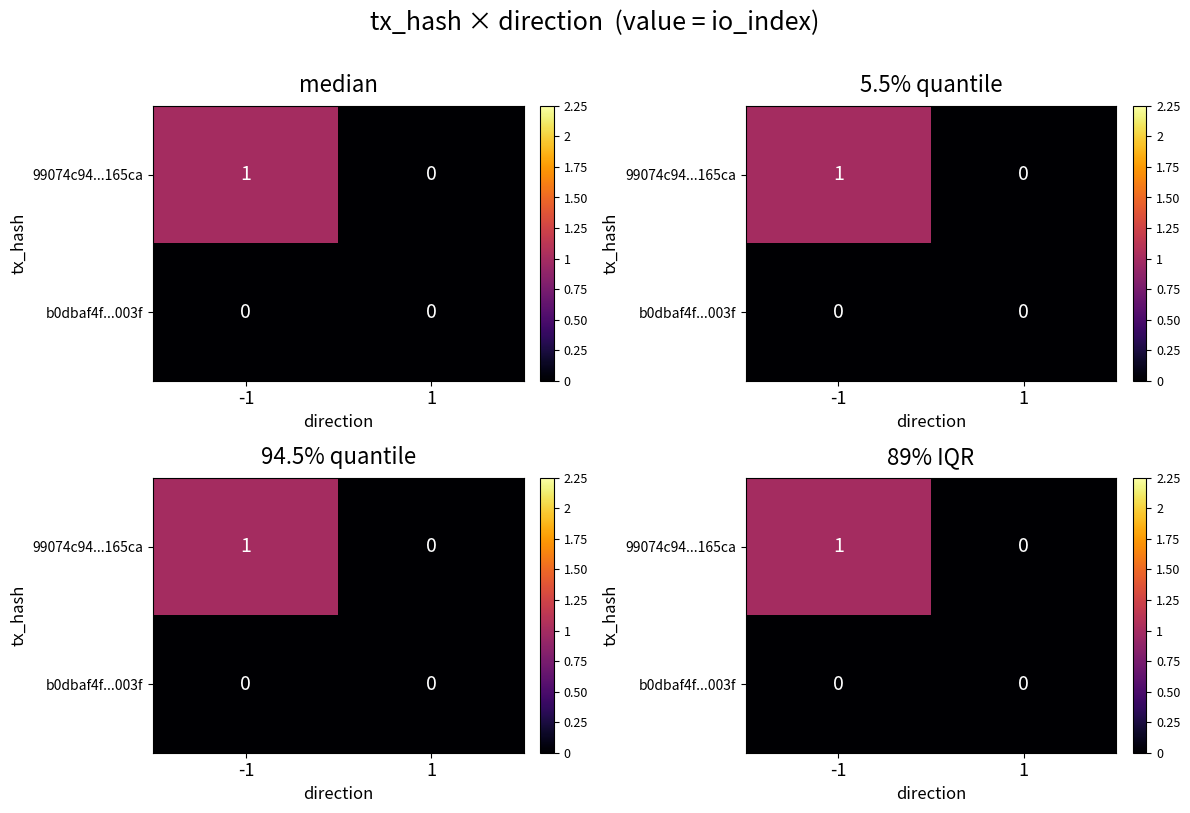

Is it true that b0dbaf4f...003f equals 0 at 1?

True